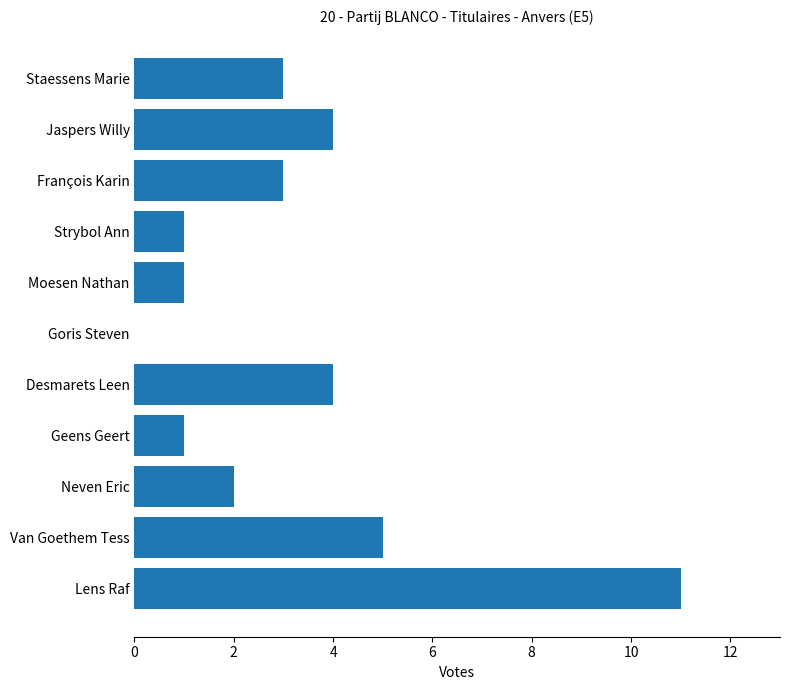

What is the sum of all values?

35